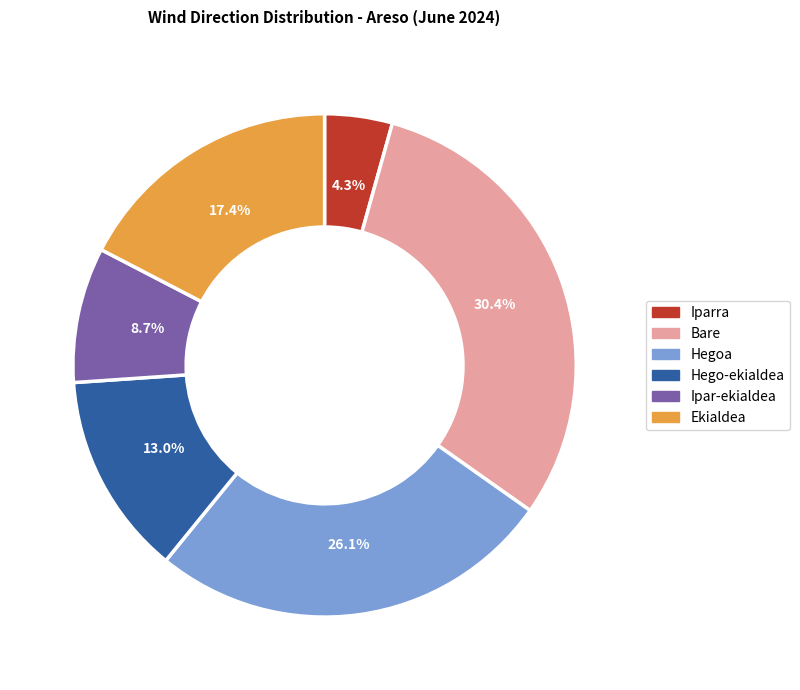

What is the largest slice in the pie chart?

Bare